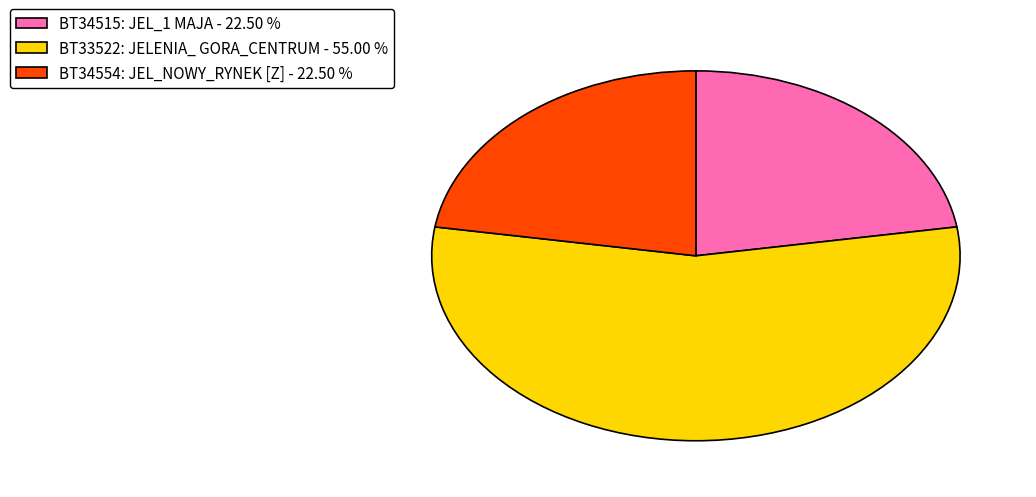

Does BT33522: JELENIA_ GORA_CENTRUM - 55.00 % account for over 50% of the chart?

Yes